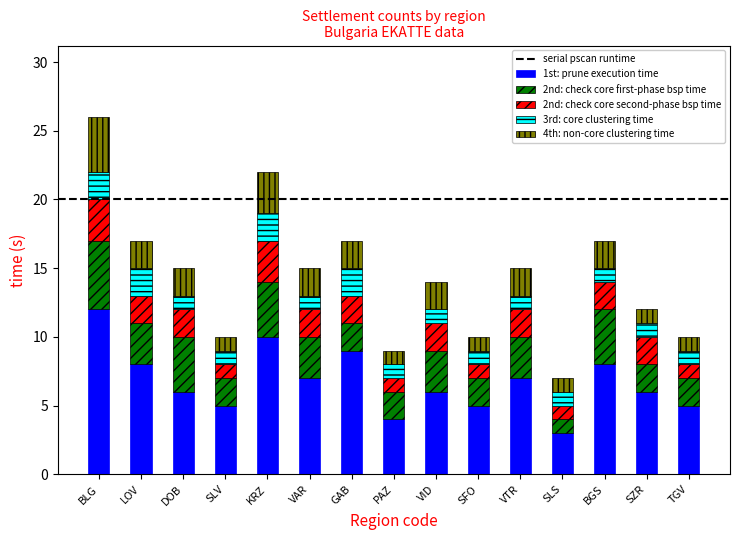

Count the number of categories in the chart.

15